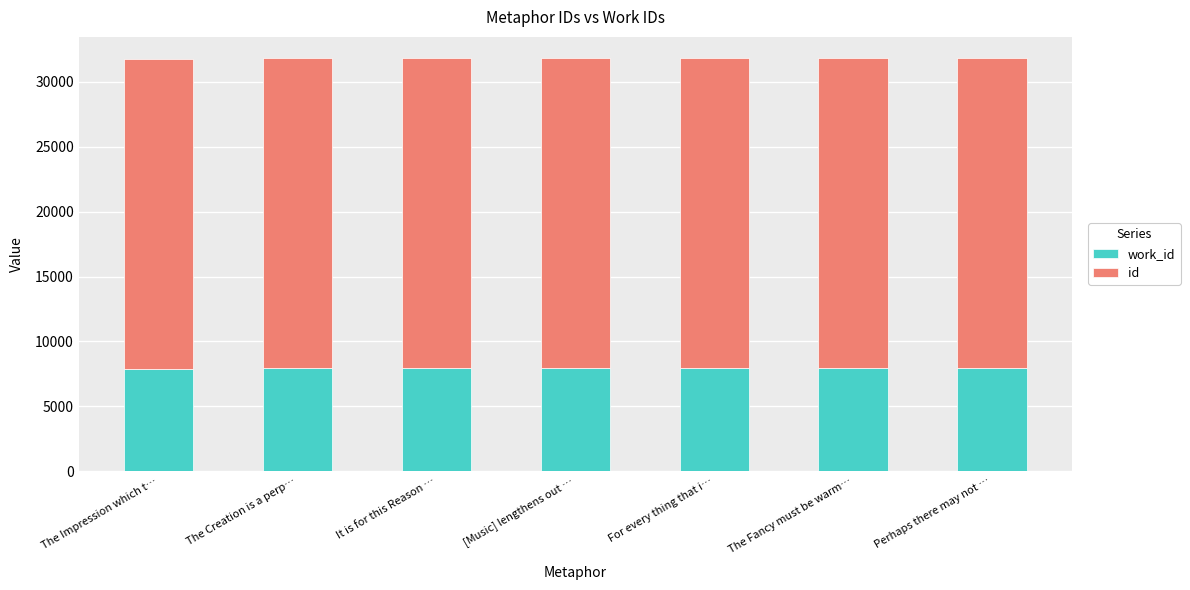

What is the total value across all series at Perhaps there may not …?

31873